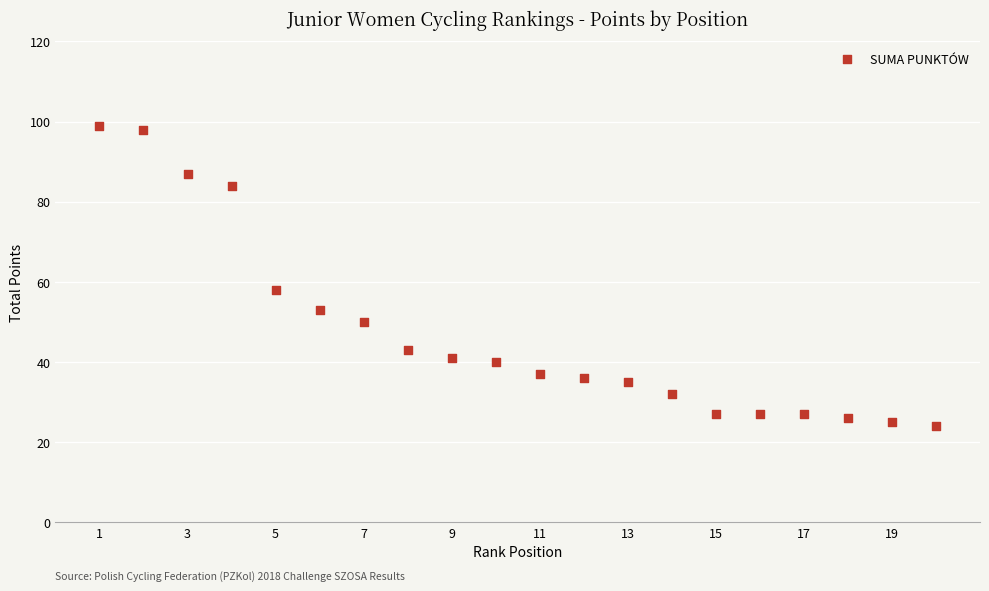

What is the range of Y values (max minus min)?

75